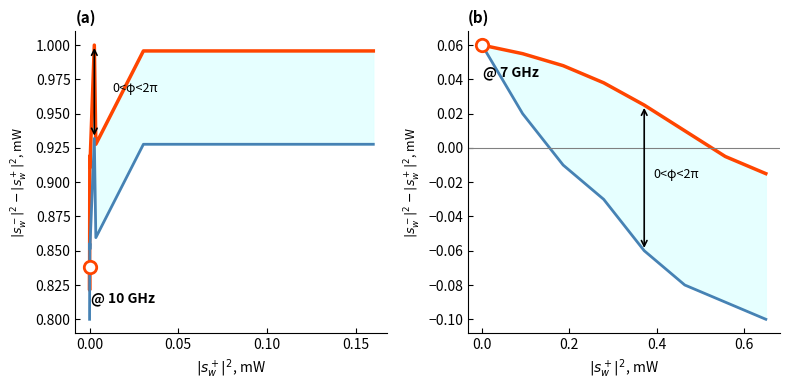

Which series has the largest Y range (max minus min)?

lower bound